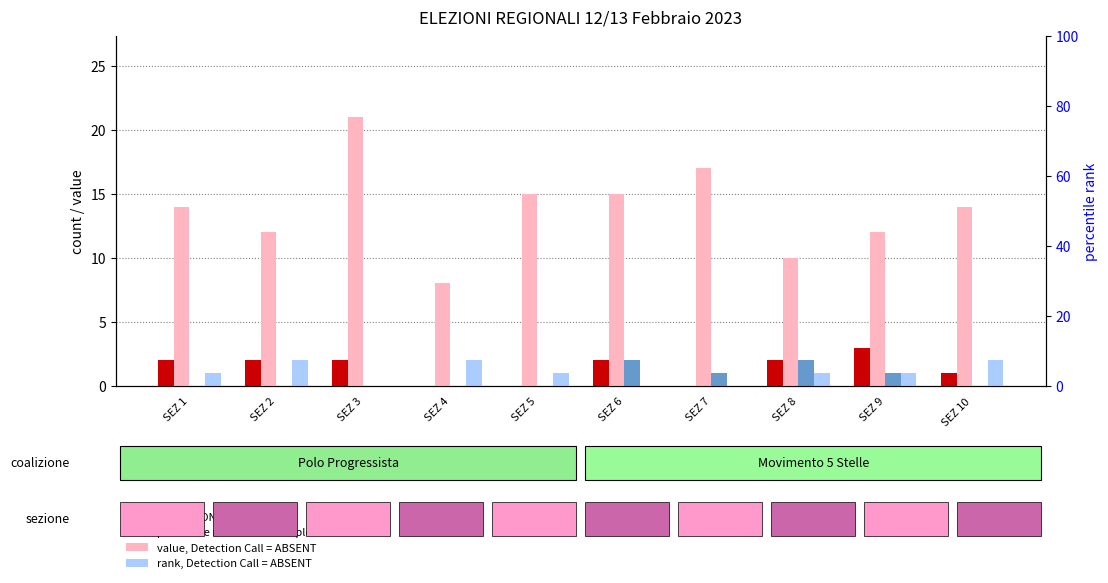

How many bars are there in total?

40